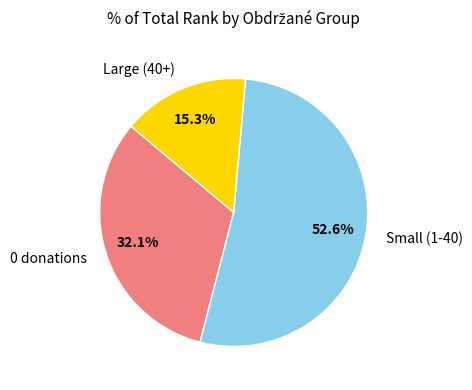

How many segments does this pie chart have?

3